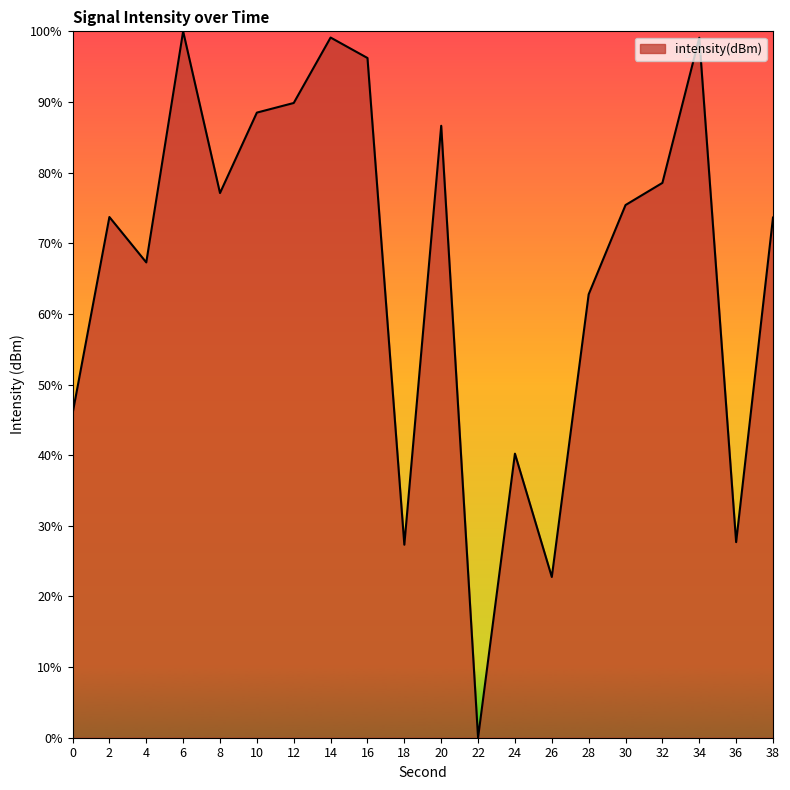

How many interior local peaks (higher than both neighbors) does the data have?

6